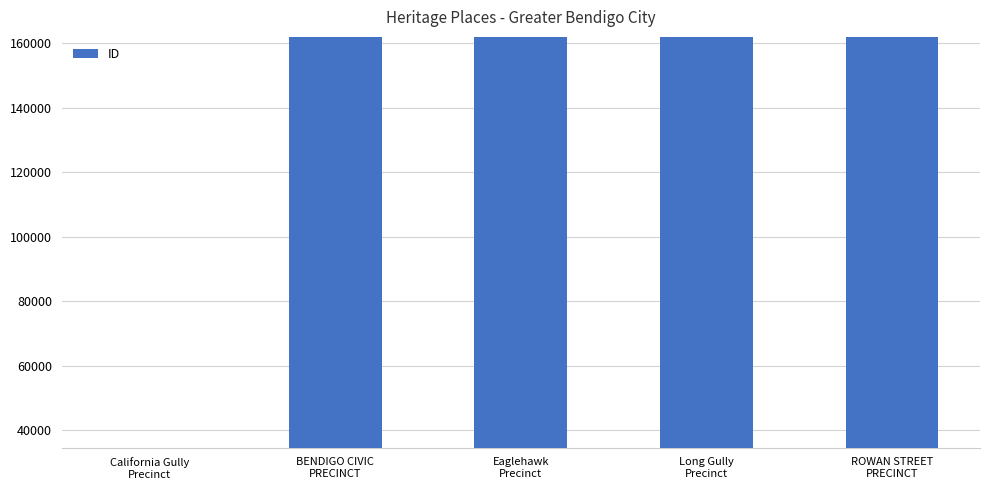

How many data points are less than 161917?

2